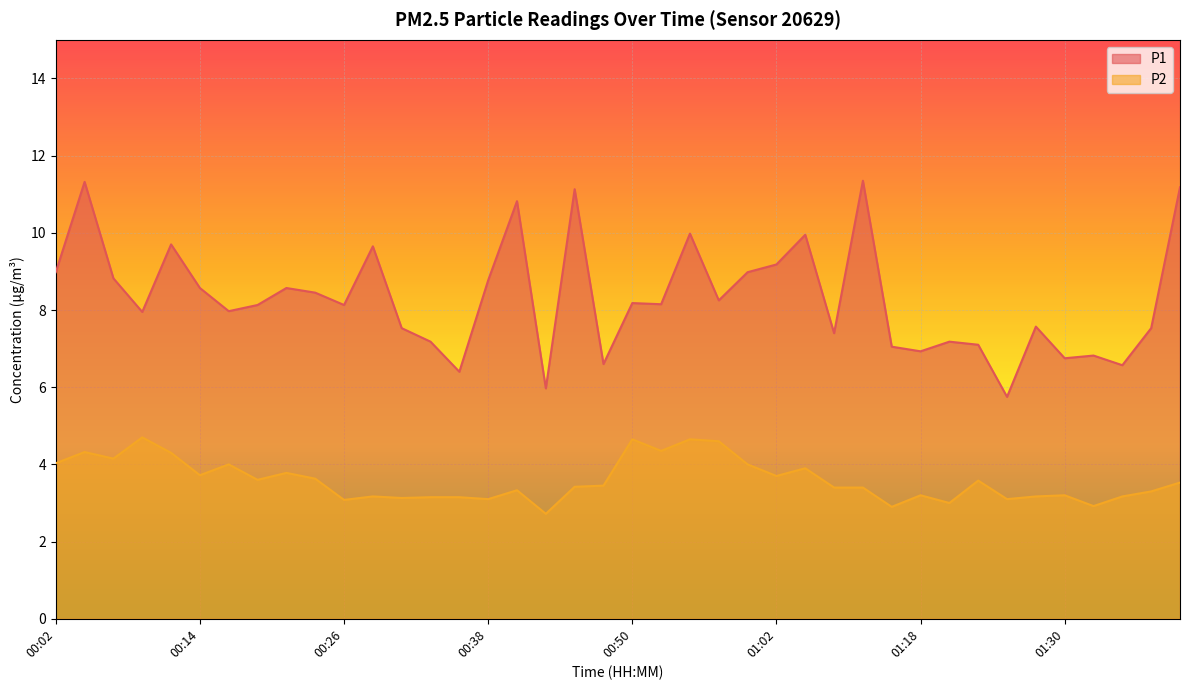

True or false: P2 and P1 intersect in this chart.

False